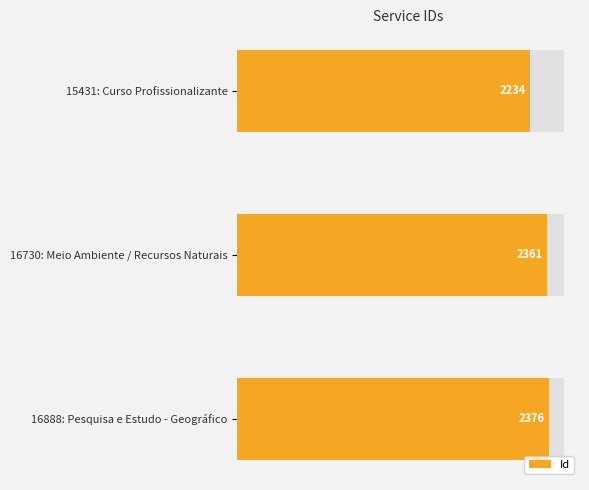

Are the bars horizontal?

Yes